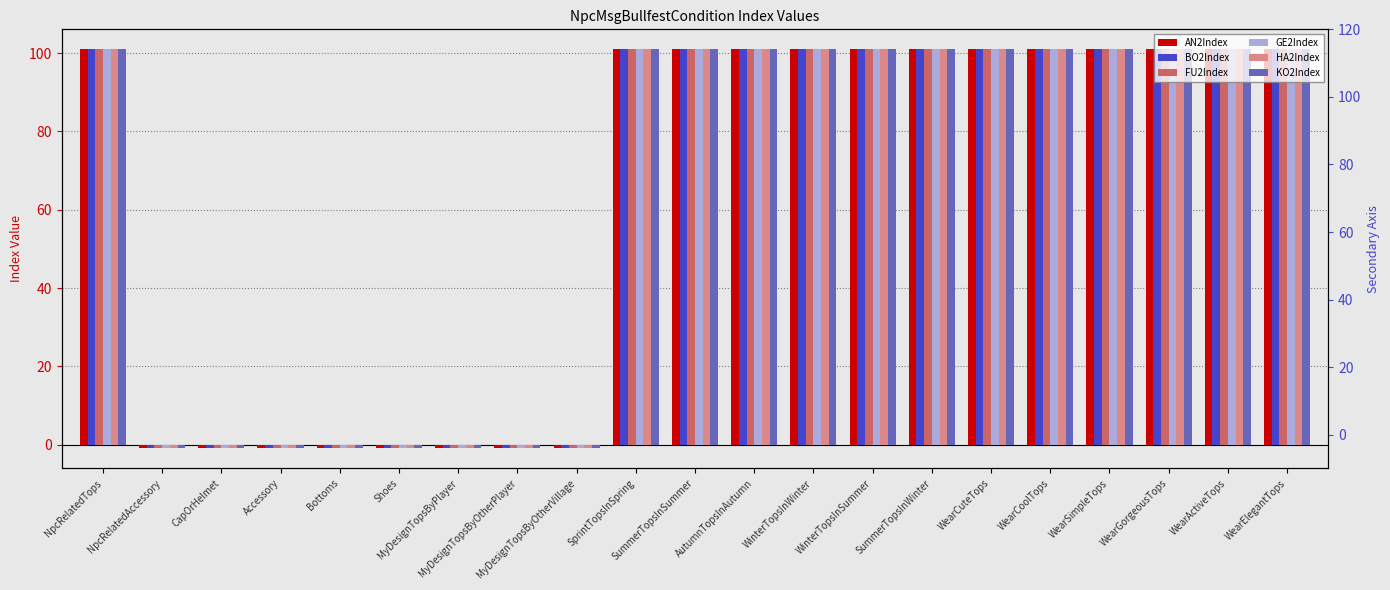

What position from the right is Bottoms?

17